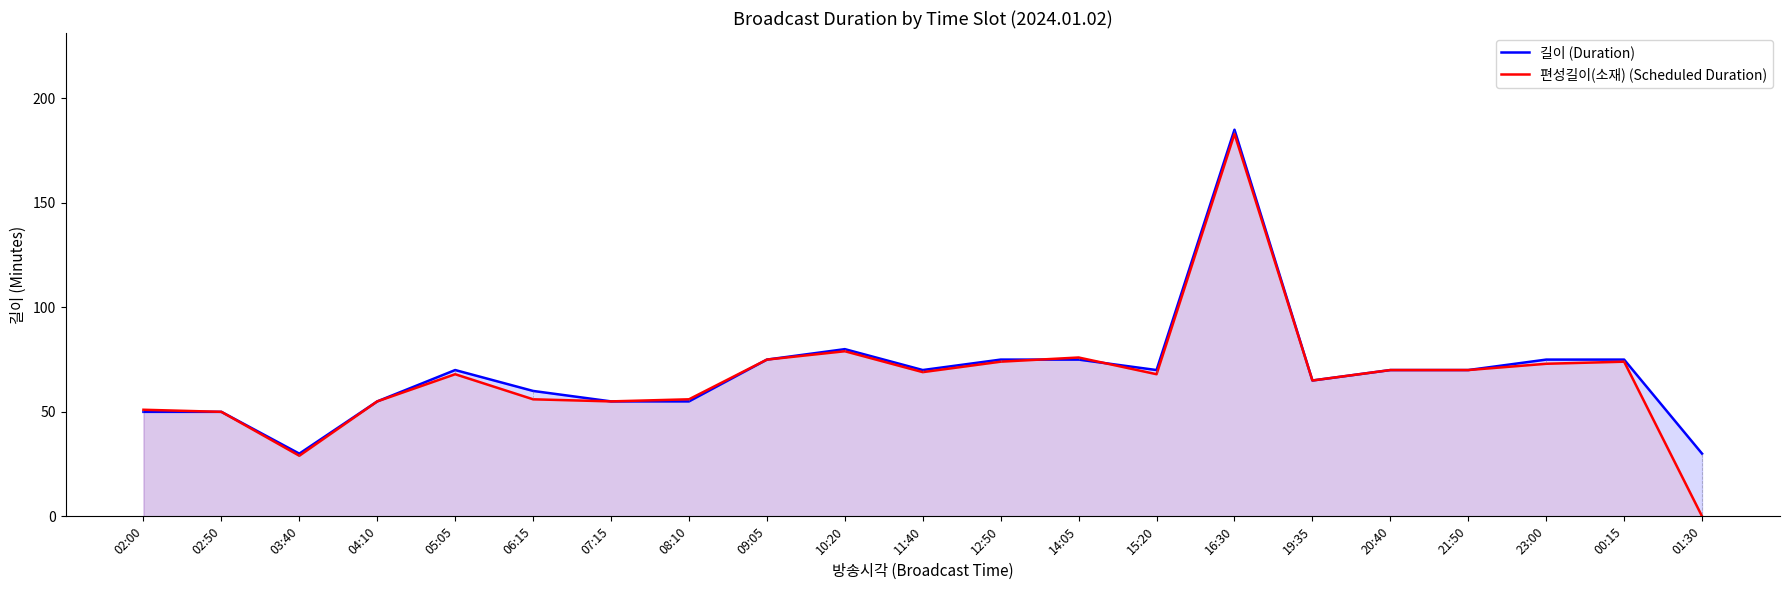

Which series changed the most between 03:40 and 06:15?

길이 (Duration)